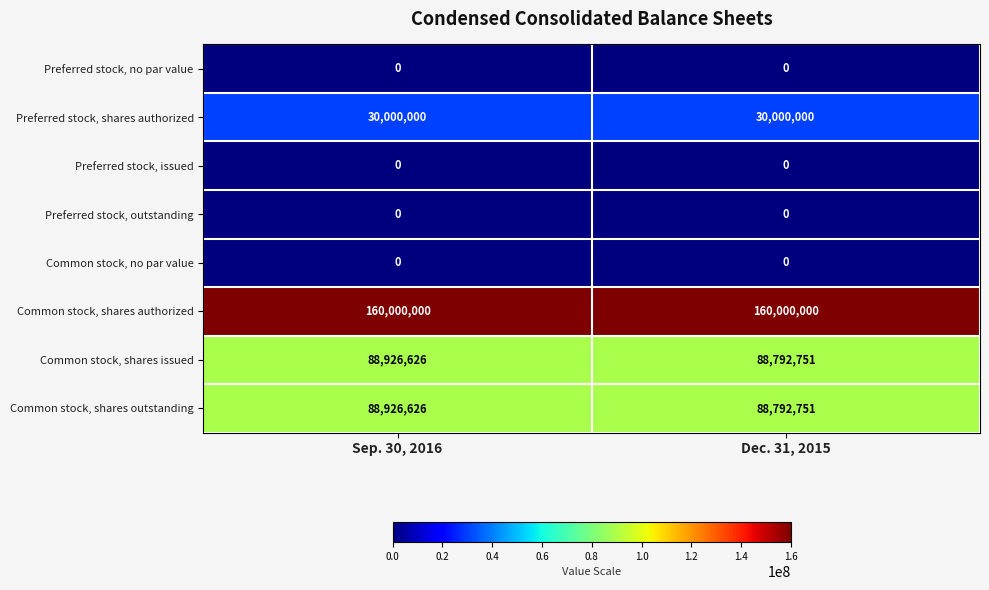

Reading left to right, what are all the values shown in this chart?

Preferred stock, no par value: 0	0
Preferred stock, shares authorized: 30000000	30000000
Preferred stock, issued: 0	0
Preferred stock, outstanding: 0	0
Common stock, no par value: 0	0
Common stock, shares authorized: 160000000	160000000
Common stock, shares issued: 88926626	88792751
Common stock, shares outstanding: 88926626	88792751